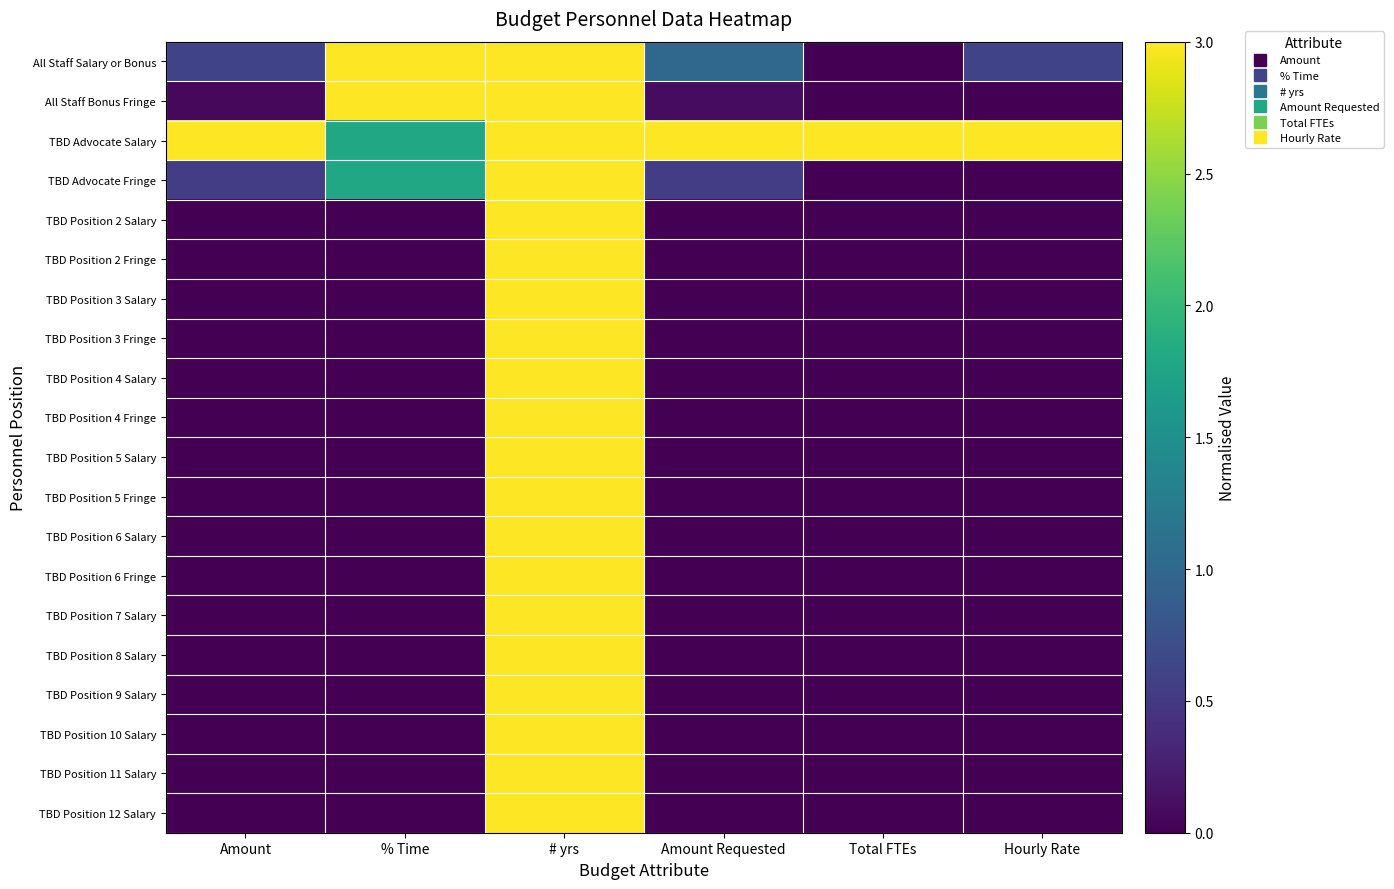

Reading right to left, list all the values displayed in this chart.

All Staff Salary or Bonus: Hourly Rate=0.6	Total FTEs=0.0	Amount Requested=1.0	# yrs=3.0	% Time=3.0	Amount=0.6
All Staff Bonus Fringe: Hourly Rate=0.0	Total FTEs=0.0	Amount Requested=0.1	# yrs=3.0	% Time=3.0	Amount=0.1
TBD Advocate Salary: Hourly Rate=3.0	Total FTEs=3.0	Amount Requested=3.0	# yrs=3.0	% Time=1.8	Amount=3.0
TBD Advocate Fringe: Hourly Rate=0.0	Total FTEs=0.0	Amount Requested=0.5	# yrs=3.0	% Time=1.8	Amount=0.5
TBD Position 2 Salary: Hourly Rate=0.0	Total FTEs=0.0	Amount Requested=0.0	# yrs=3.0	% Time=0.0	Amount=0.0
TBD Position 2 Fringe: Hourly Rate=0.0	Total FTEs=0.0	Amount Requested=0.0	# yrs=3.0	% Time=0.0	Amount=0.0
TBD Position 3 Salary: Hourly Rate=0.0	Total FTEs=0.0	Amount Requested=0.0	# yrs=3.0	% Time=0.0	Amount=0.0
TBD Position 3 Fringe: Hourly Rate=0.0	Total FTEs=0.0	Amount Requested=0.0	# yrs=3.0	% Time=0.0	Amount=0.0
TBD Position 4 Salary: Hourly Rate=0.0	Total FTEs=0.0	Amount Requested=0.0	# yrs=3.0	% Time=0.0	Amount=0.0
TBD Position 4 Fringe: Hourly Rate=0.0	Total FTEs=0.0	Amount Requested=0.0	# yrs=3.0	% Time=0.0	Amount=0.0
TBD Position 5 Salary: Hourly Rate=0.0	Total FTEs=0.0	Amount Requested=0.0	# yrs=3.0	% Time=0.0	Amount=0.0
TBD Position 5 Fringe: Hourly Rate=0.0	Total FTEs=0.0	Amount Requested=0.0	# yrs=3.0	% Time=0.0	Amount=0.0
TBD Position 6 Salary: Hourly Rate=0.0	Total FTEs=0.0	Amount Requested=0.0	# yrs=3.0	% Time=0.0	Amount=0.0
TBD Position 6 Fringe: Hourly Rate=0.0	Total FTEs=0.0	Amount Requested=0.0	# yrs=3.0	% Time=0.0	Amount=0.0
TBD Position 7 Salary: Hourly Rate=0.0	Total FTEs=0.0	Amount Requested=0.0	# yrs=3.0	% Time=0.0	Amount=0.0
TBD Position 8 Salary: Hourly Rate=0.0	Total FTEs=0.0	Amount Requested=0.0	# yrs=3.0	% Time=0.0	Amount=0.0
TBD Position 9 Salary: Hourly Rate=0.0	Total FTEs=0.0	Amount Requested=0.0	# yrs=3.0	% Time=0.0	Amount=0.0
TBD Position 10 Salary: Hourly Rate=0.0	Total FTEs=0.0	Amount Requested=0.0	# yrs=3.0	% Time=0.0	Amount=0.0
TBD Position 11 Salary: Hourly Rate=0.0	Total FTEs=0.0	Amount Requested=0.0	# yrs=3.0	% Time=0.0	Amount=0.0
TBD Position 12 Salary: Hourly Rate=0.0	Total FTEs=0.0	Amount Requested=0.0	# yrs=3.0	% Time=0.0	Amount=0.0